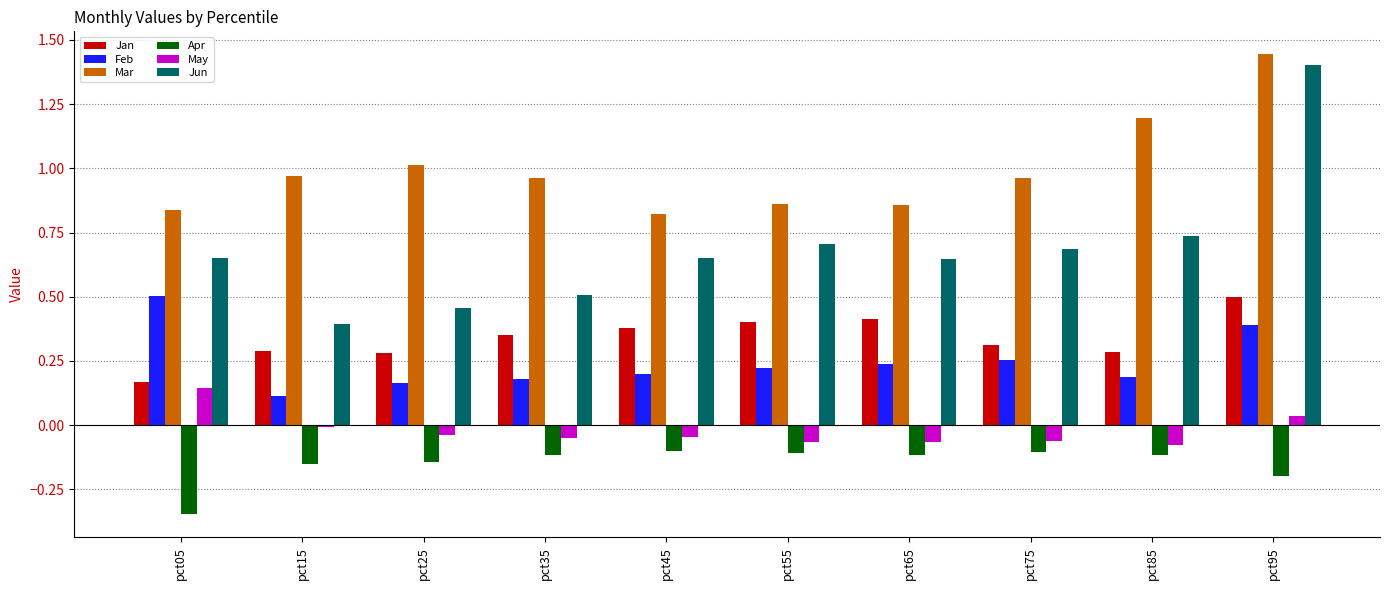

At pct25, list the series in order from largest to smallest.

Mar, Jun, Jan, Feb, May, Apr